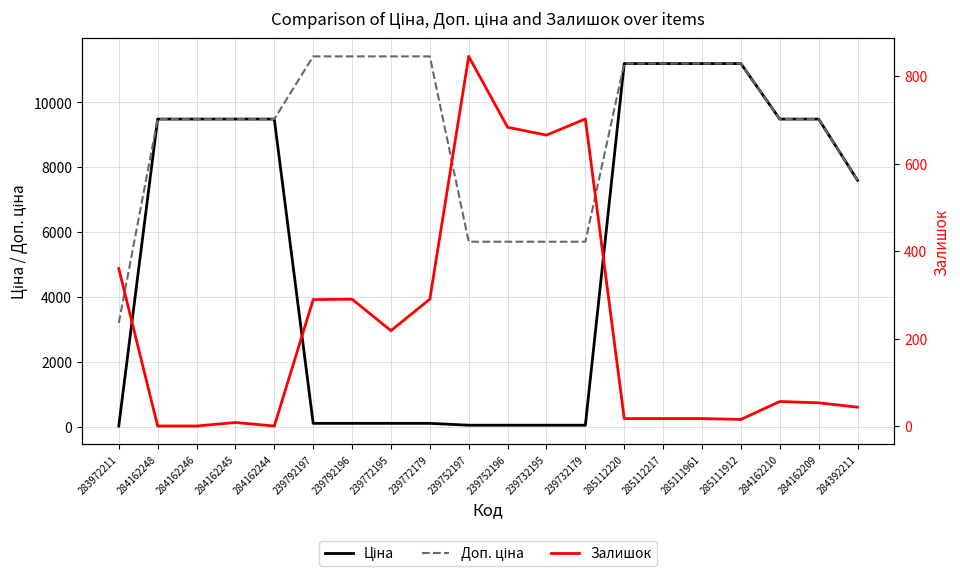

What is the difference between the second highest and minimum values in the Залишок series?

702.0